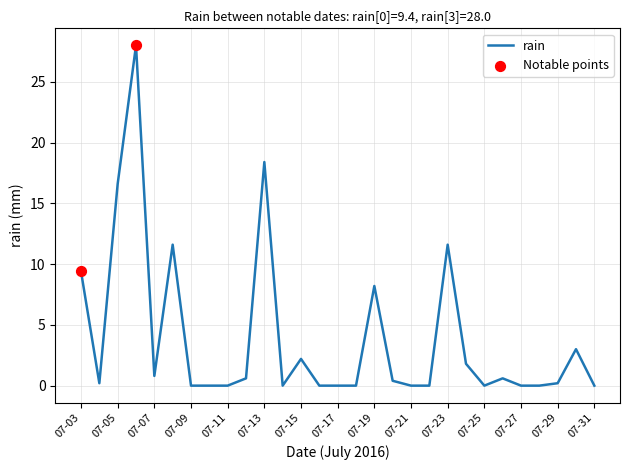

What is the maximum value shown in the chart?

28.0